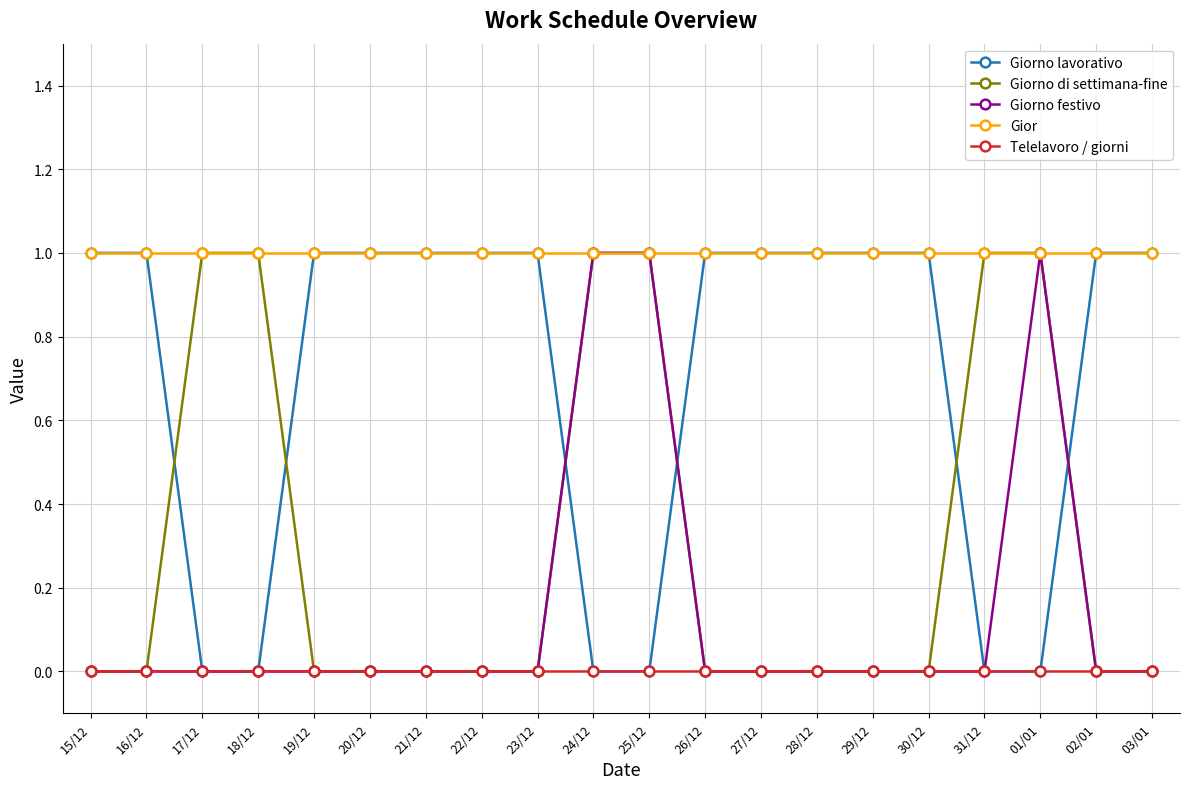

The value of Giorno festivo at 23/12 is 1. True or false?

False